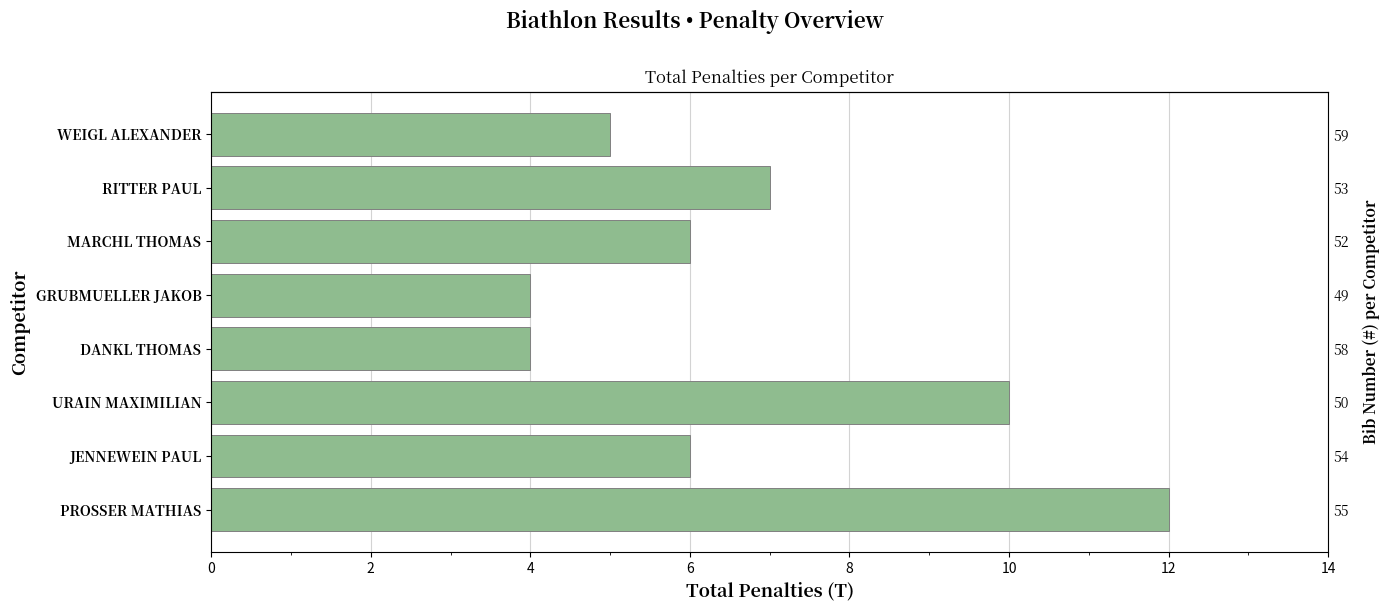

Which has a higher value, 12 or 0?

12